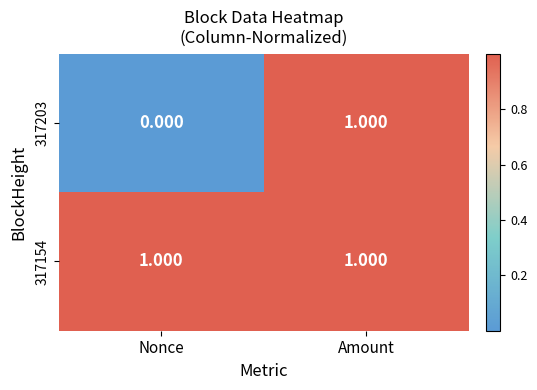

Is the value of 317154 at Nonce greater than the value of 317203 at Nonce?

Yes